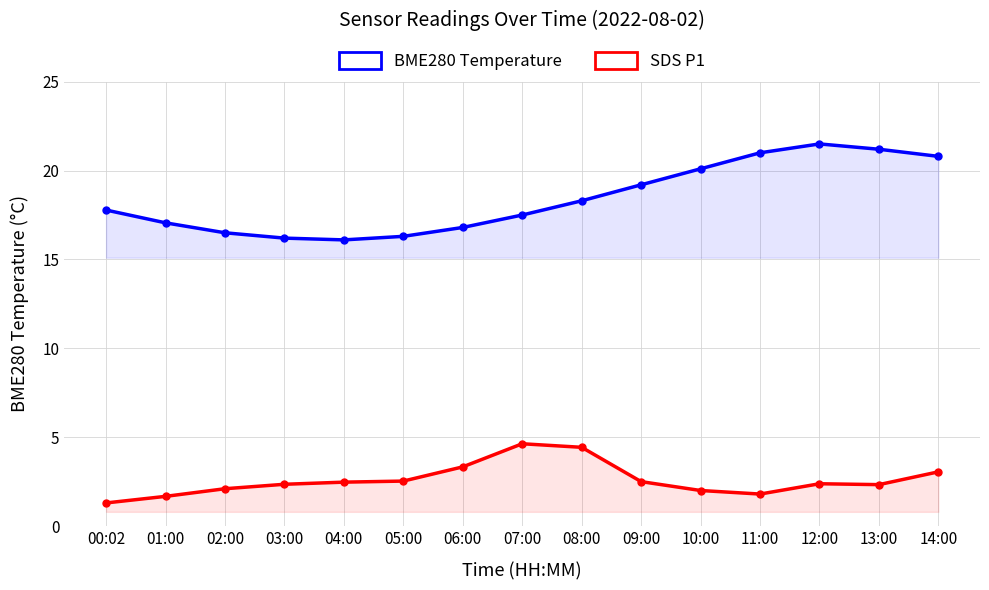

At 13:00, list the series in order from smallest to largest.

SDS P1, BME280 Temperature